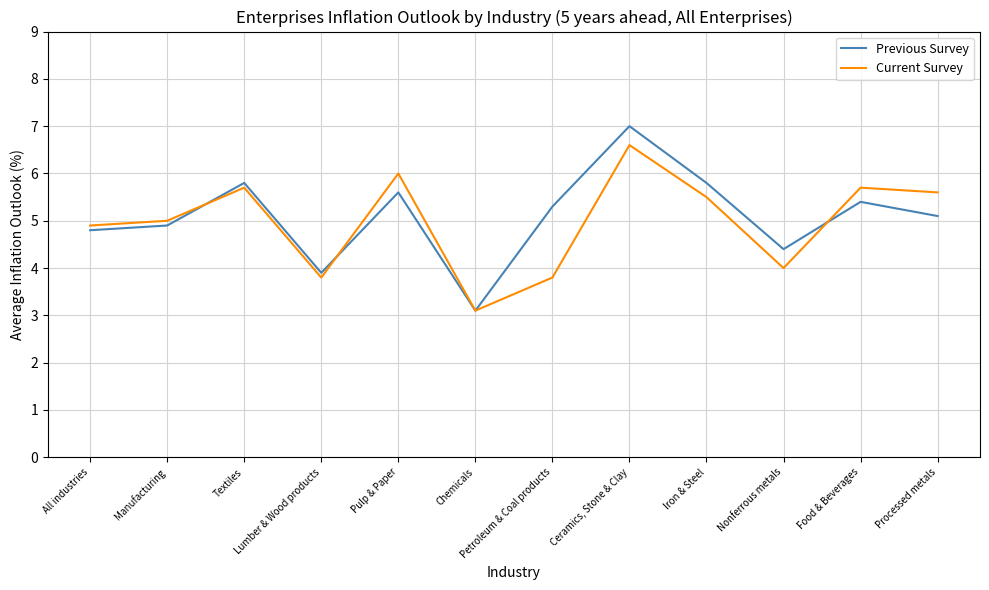

What is the maximum value for Current Survey?

6.6